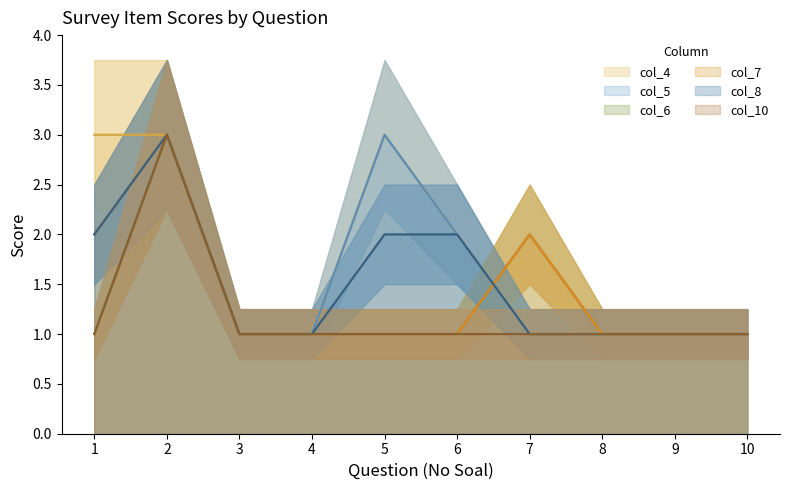

The value of col_7 at 6 is 0. True or false?

False